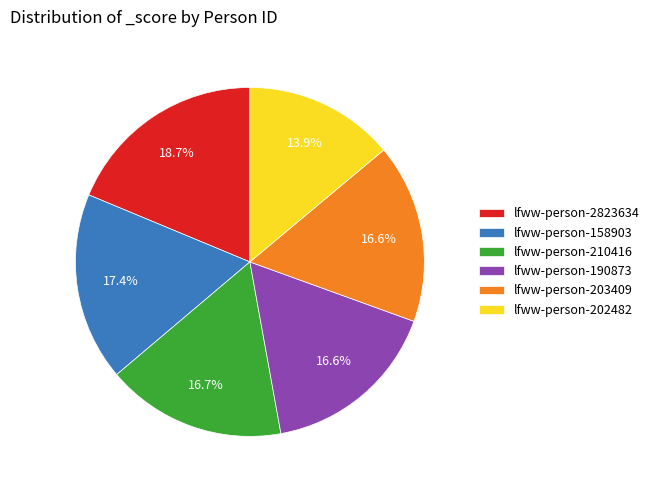

Is it true that lfww-person-2823634 is 19% of the pie?

True